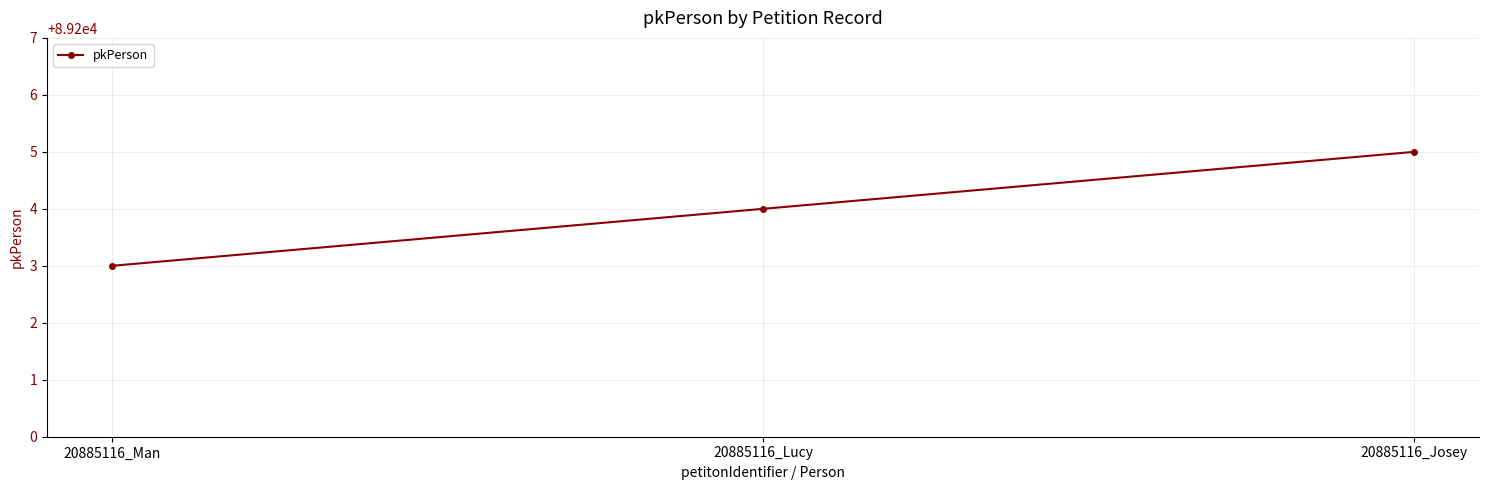

The value at 20885116_Lucy is 89204. True or false?

True